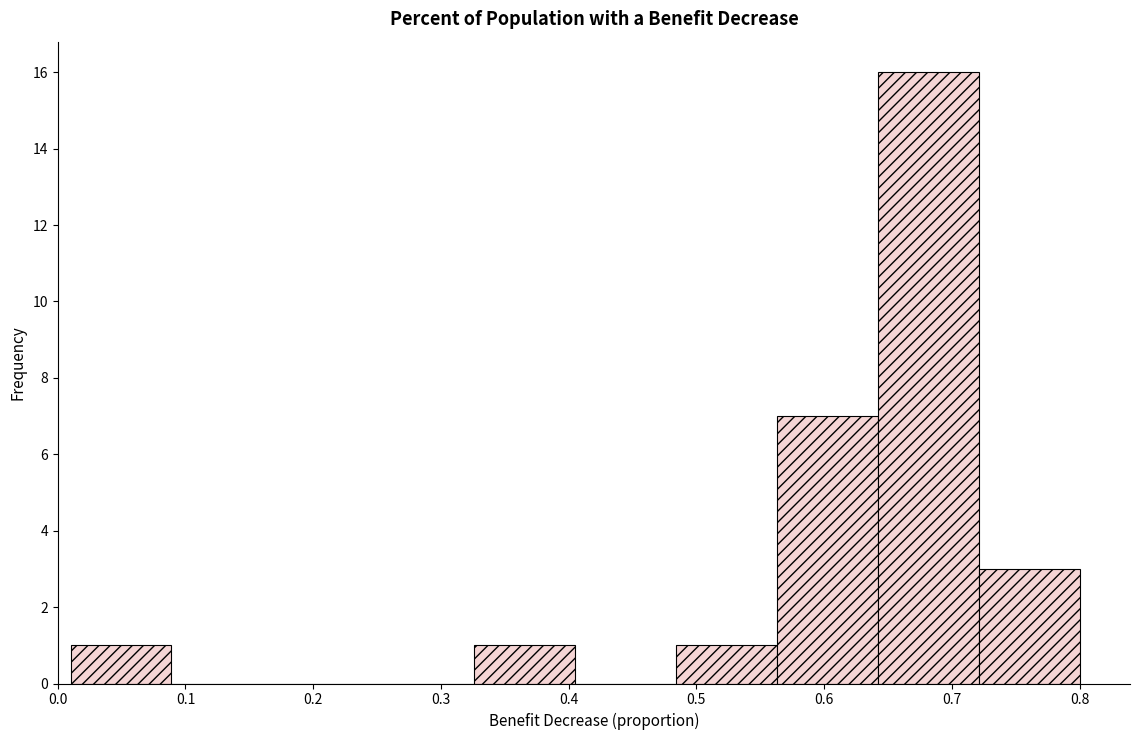

Reading left to right, transcribe this chart: for each bar, give the range it covers on the x-axis and its height. Neither the bar edges nor the heights are printed on the chart, so give them approximately, as read against the axes.

0.010 to 0.089: 1
0.089 to 0.168: 0
0.168 to 0.247: 0
0.247 to 0.326: 0
0.326 to 0.405: 1
0.405 to 0.484: 0
0.484 to 0.563: 1
0.563 to 0.642: 7
0.642 to 0.721: 16
0.721 to 0.800: 3